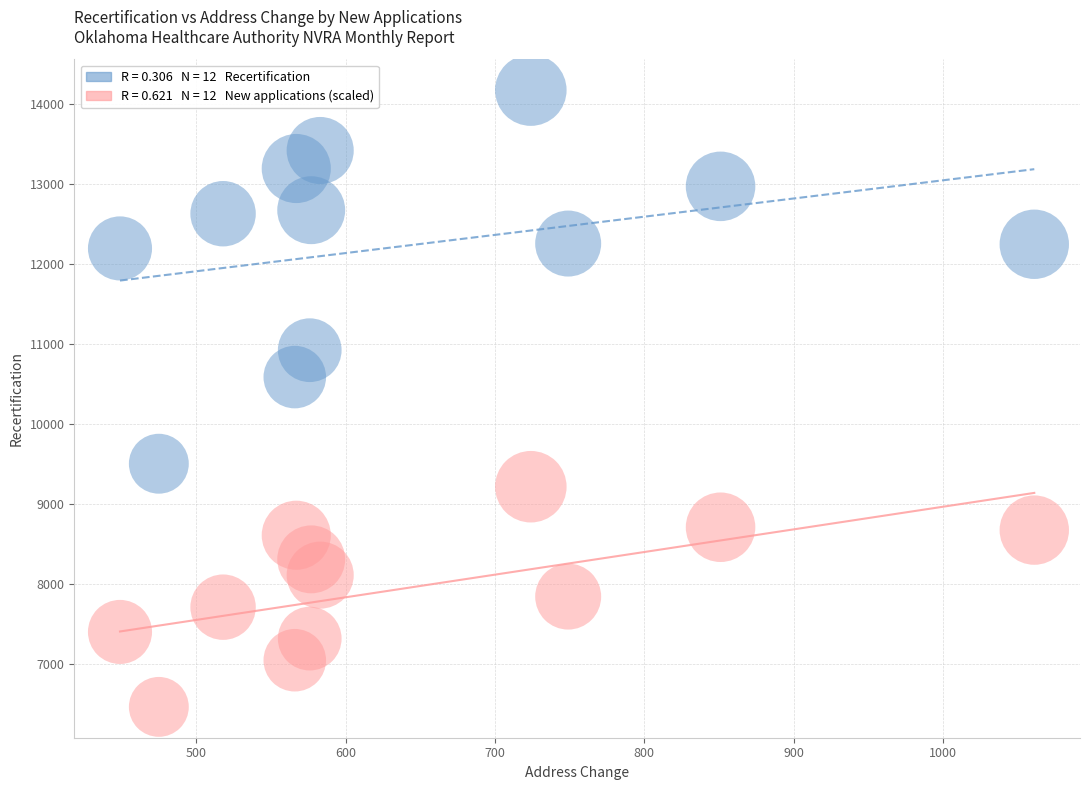

Across all series, what Y value is closest to 10314?

10582.0